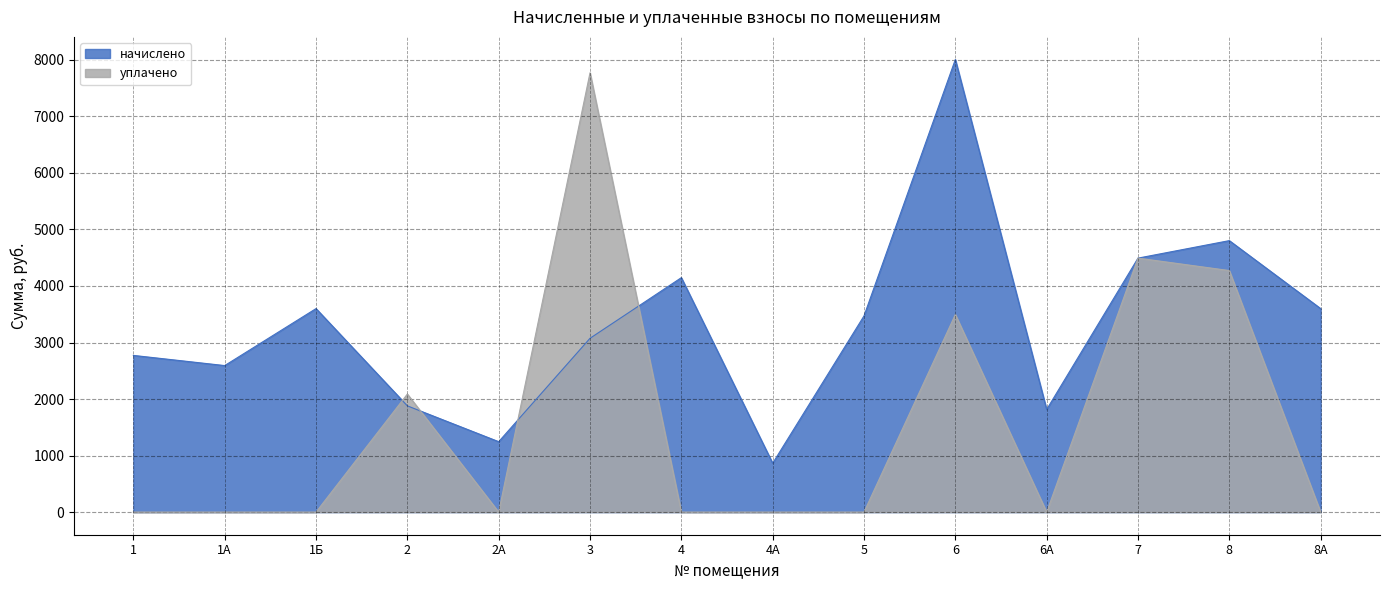

Reading left to right, transcribe all the data shown in this chart.

начислено: 2772.0	2592.0	3600.0	1879.2	1245.6	3074.4	4147.2	864.0	3470.4	8006.4	1814.4	4492.8	4802.4	3600.0
уплачено: 0.0	0.0	0.0	2088.0	0.0	7771.4	0.0	0.0	0.0	3495.0	0.0	4492.8	4272.9	0.0